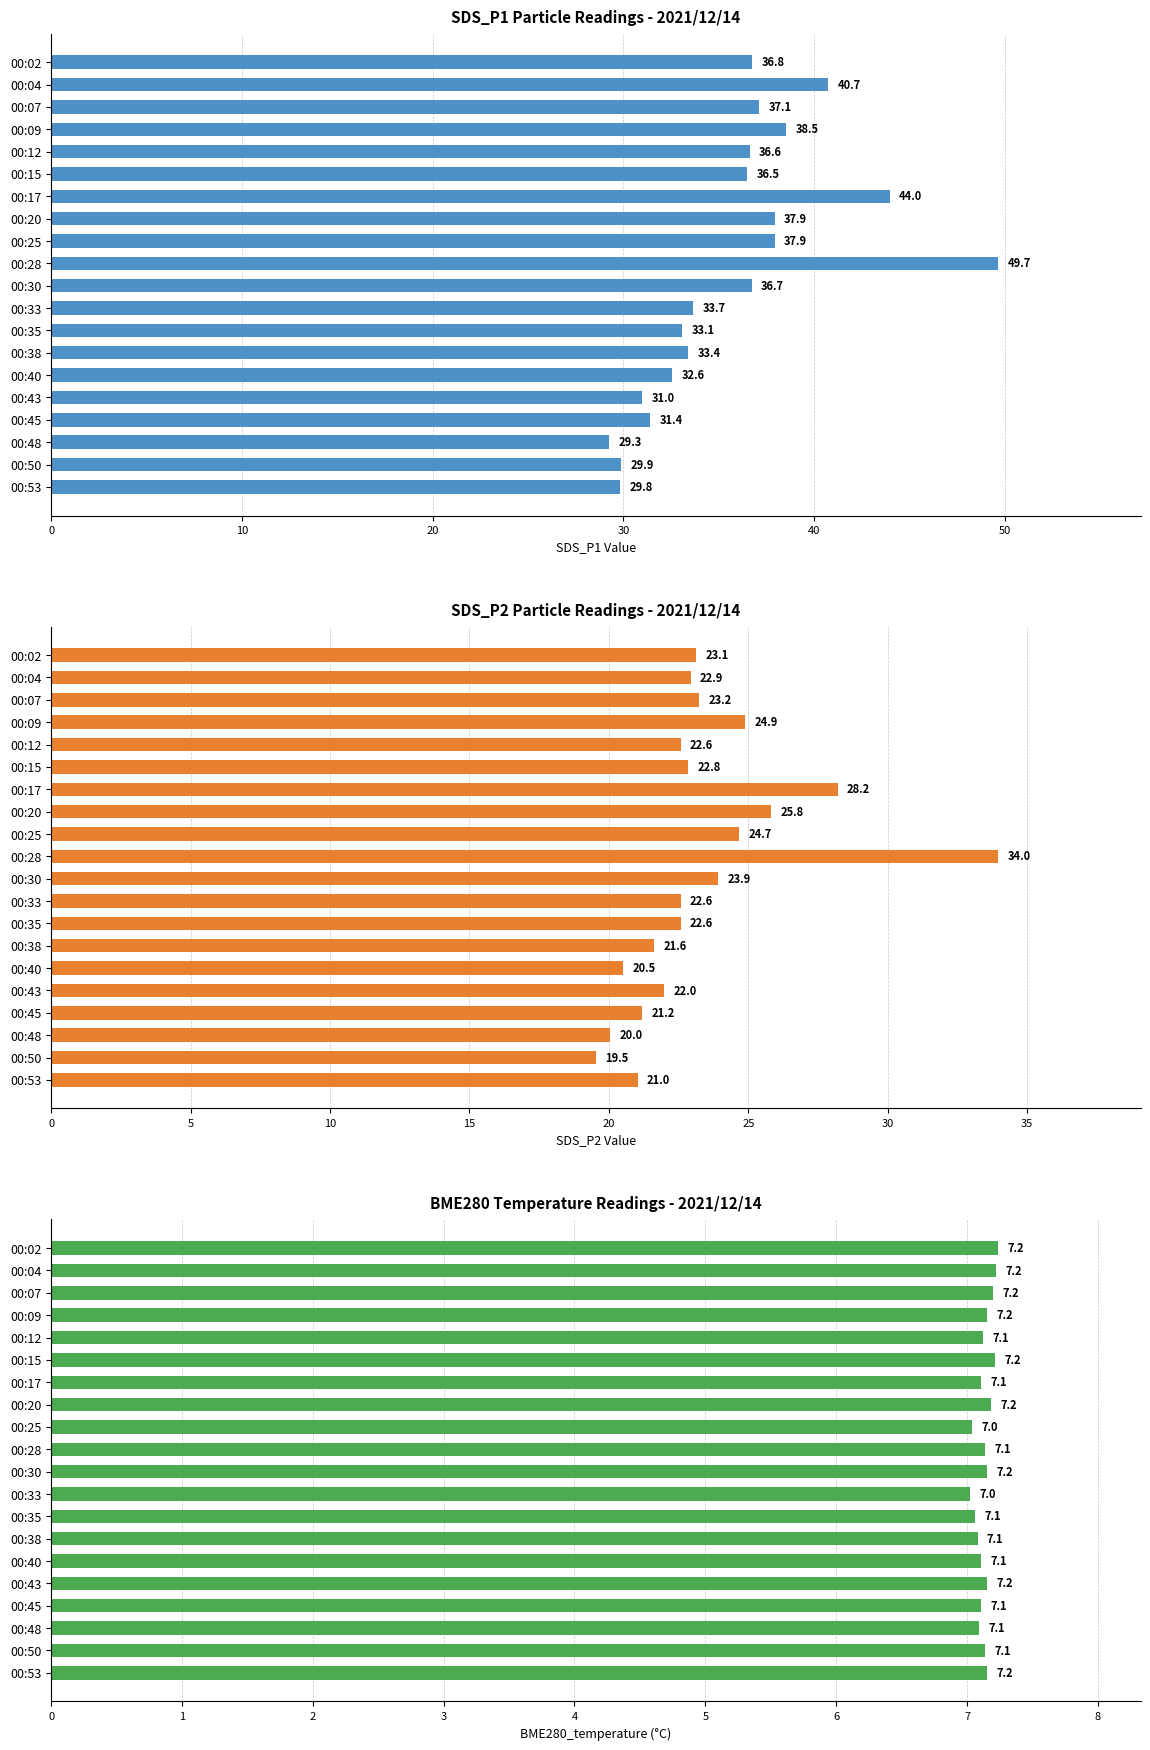

Which series changed the most between 00:07 and 00:50?

SDS_P1 Particle Readings - 2021/12/14